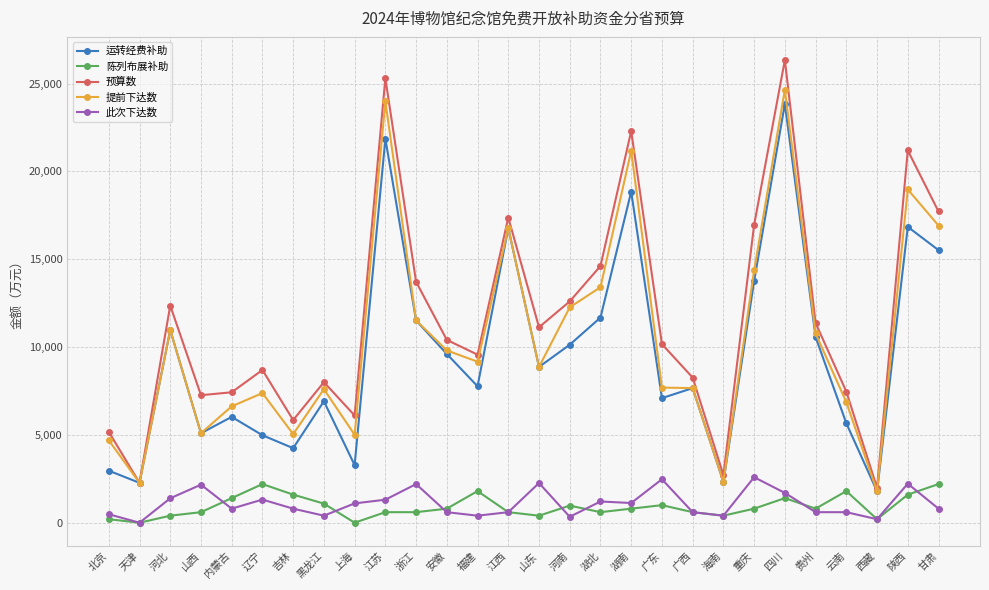

List the series in order of their peak value, lowest first.

陈列布展补助, 此次下达数, 运转经费补助, 提前下达数, 预算数